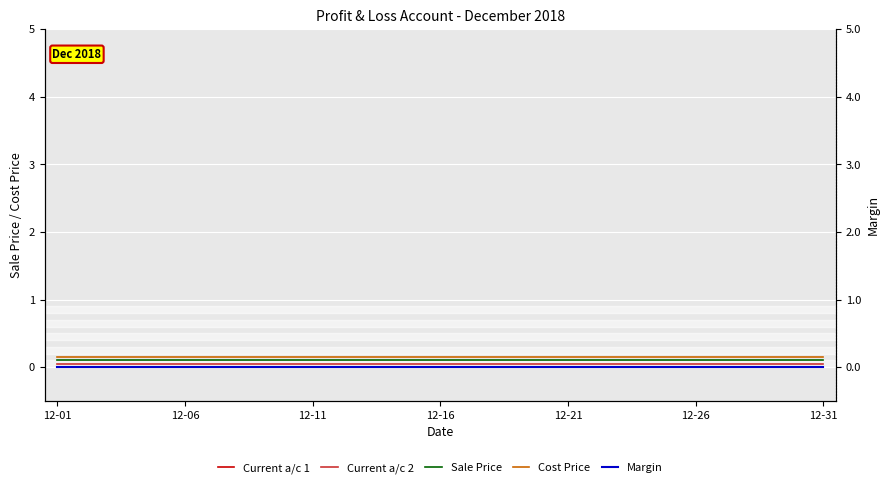

True or false: Current a/c 2 and Current a/c 1 intersect in this chart.

False